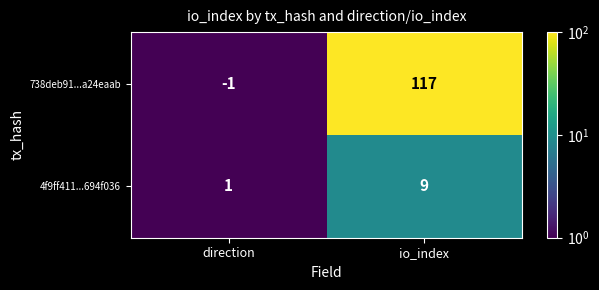

How many values in the 4f9ff411...694f036 series are below 9?

1